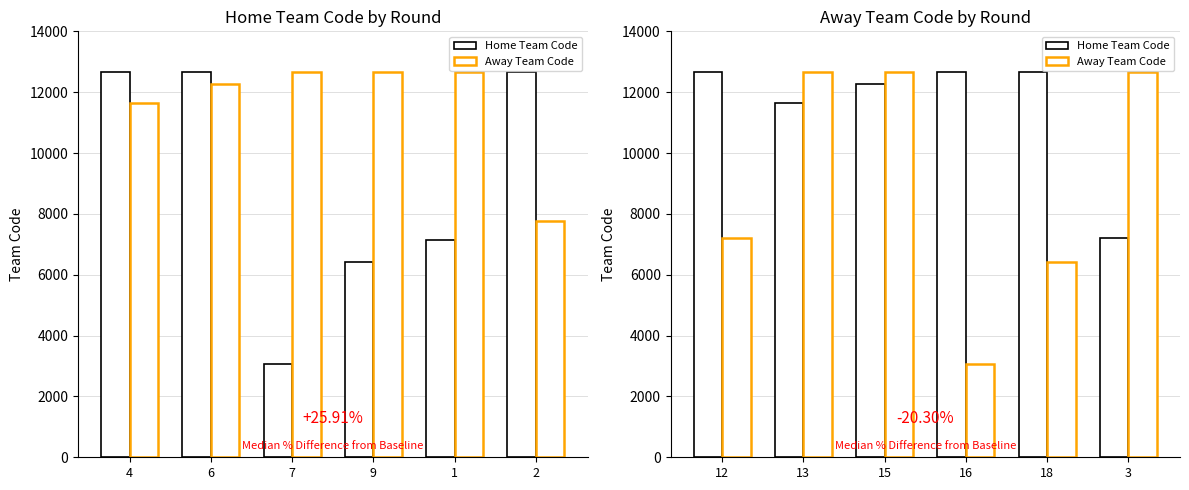

What is the label of the 2nd bar from the right?

18